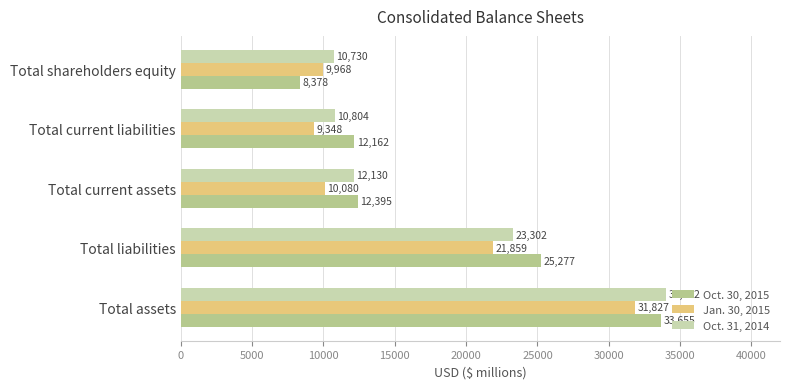

How many values in the Oct. 30, 2015 series are below 12395?

2